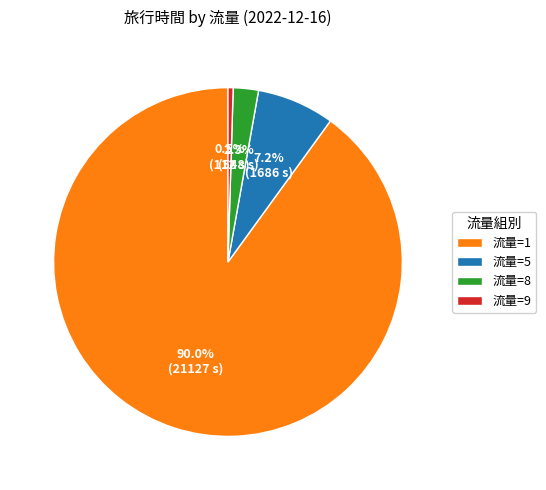

What is the largest slice in the pie chart?

流量=1